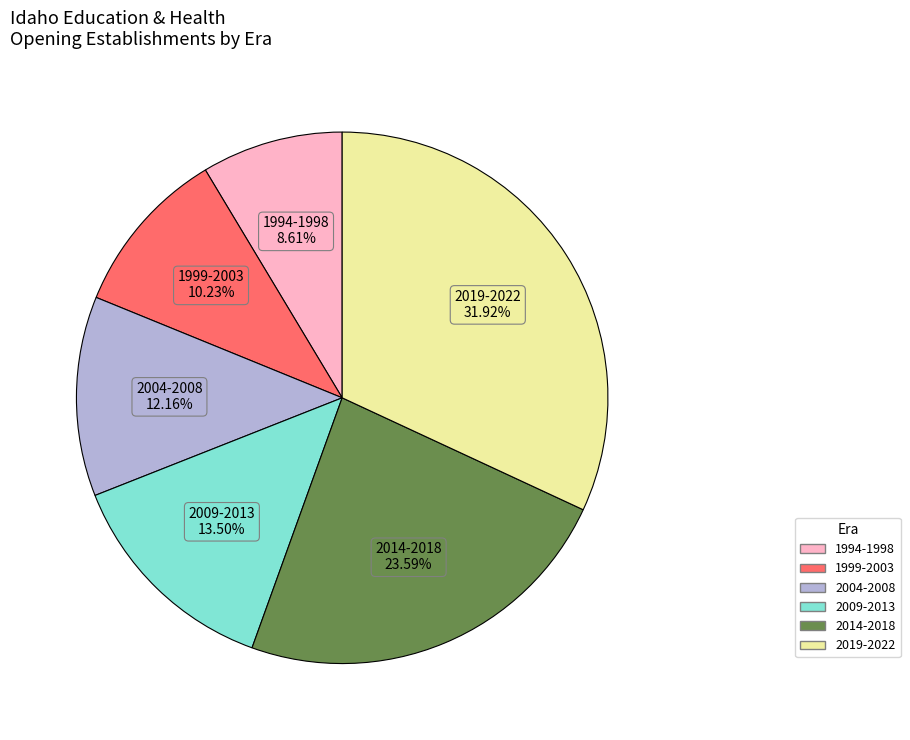

Does any single category account for the majority?

No